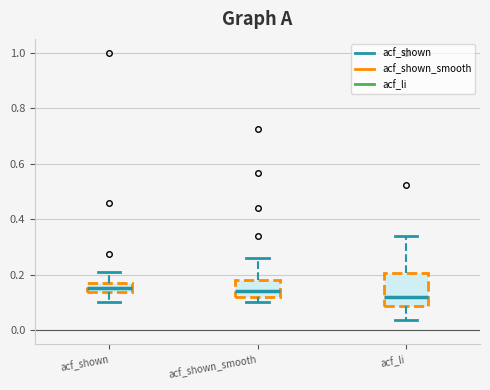

Where does the upper whisker of the box for acf_shown_smooth end on the y-axis? The values are not printed on the chart, so give them approximately, as read against the axis.

0.26